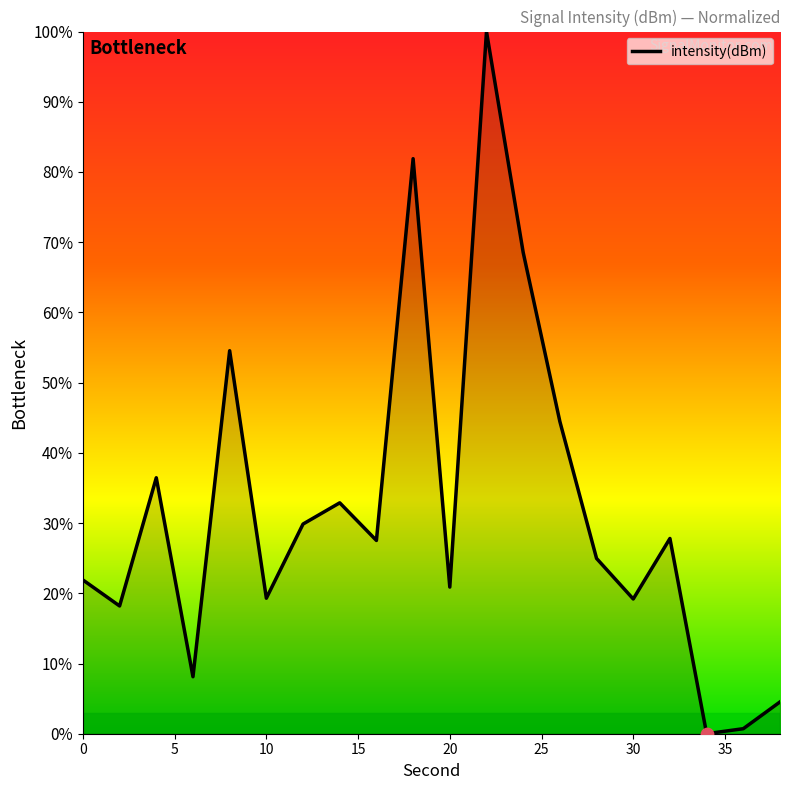

What is the greatest value displayed?

100.0